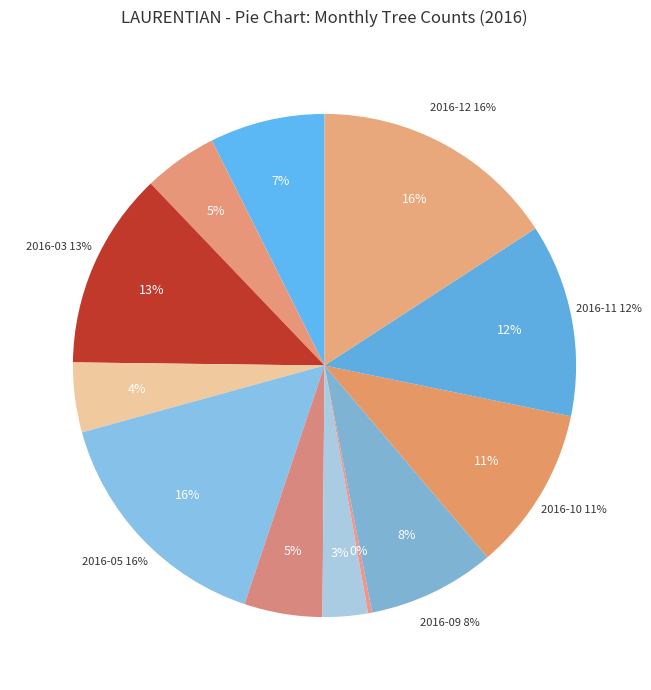

How many slices are in this pie chart?

12